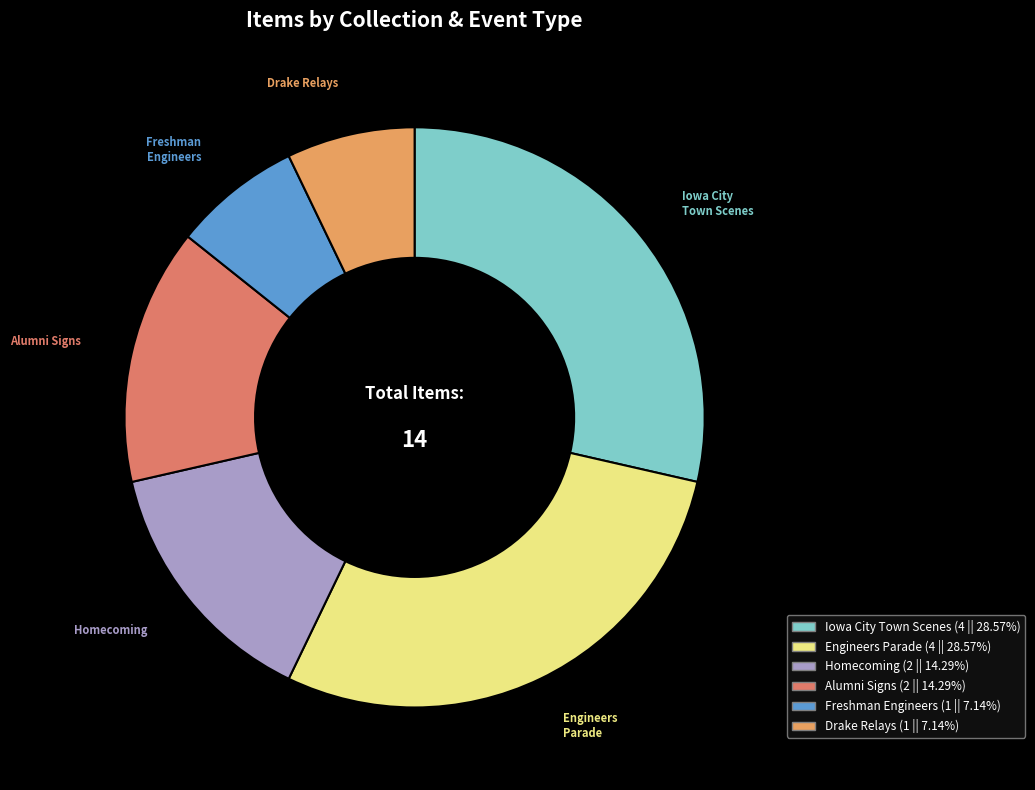

Does Iowa City Town Scenes represent more than half of the total?

No